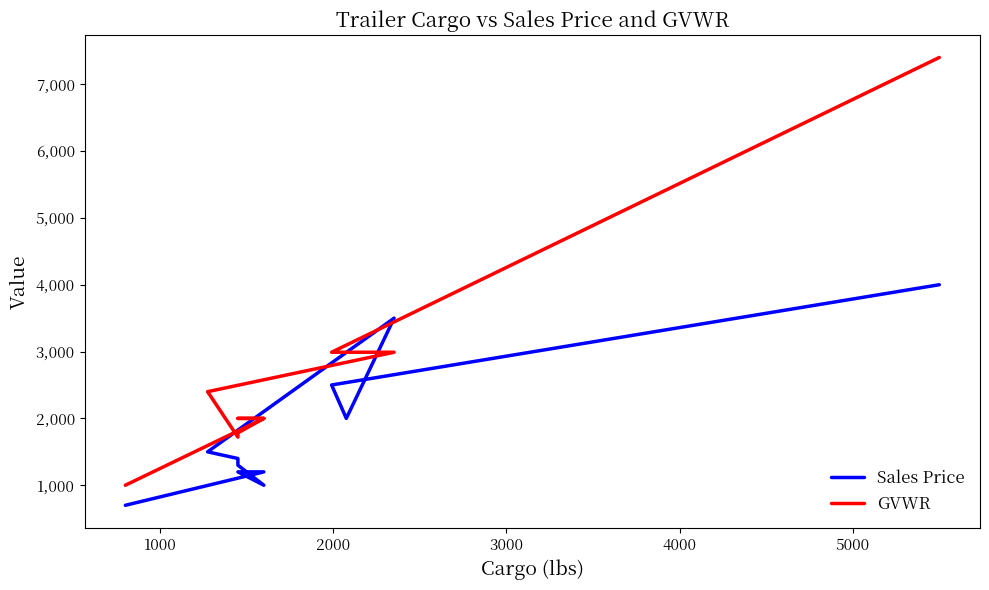

What is the sum of all Sales Price values?

20299.9